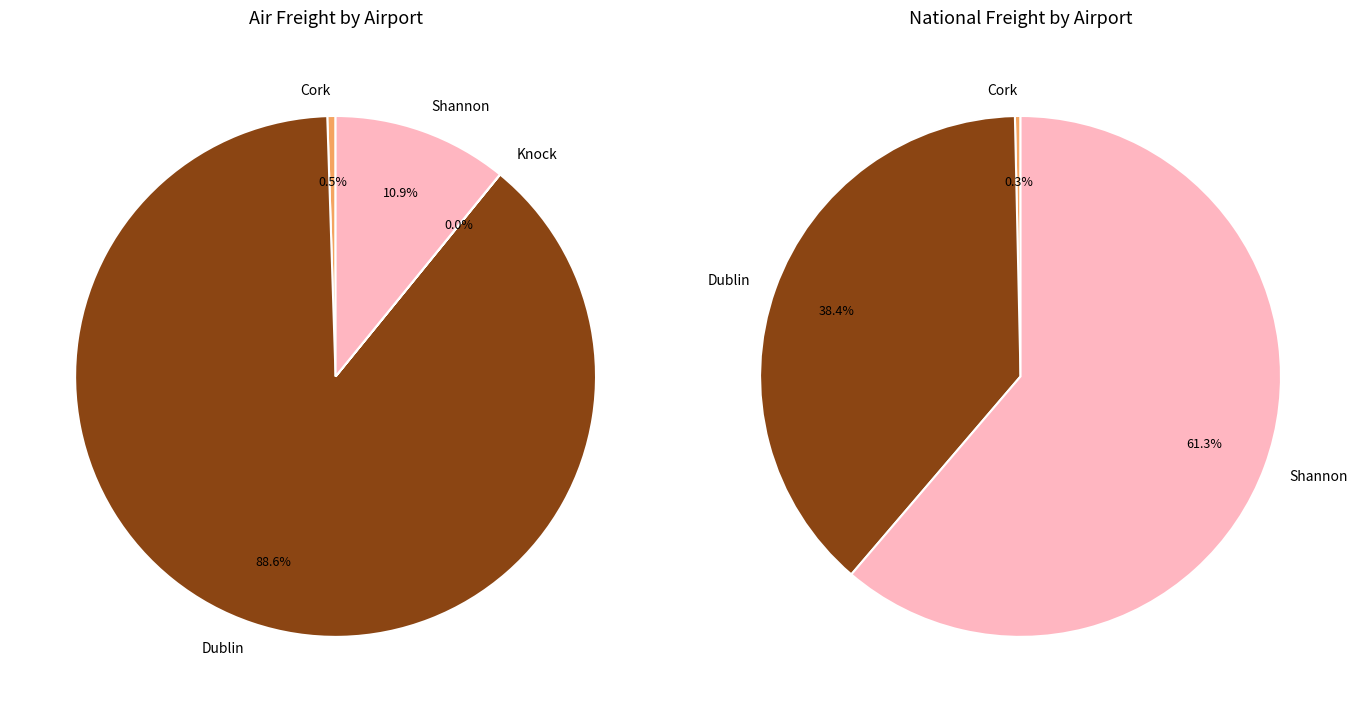

The Shannon slice represents 61% of the pie. True or false?

True